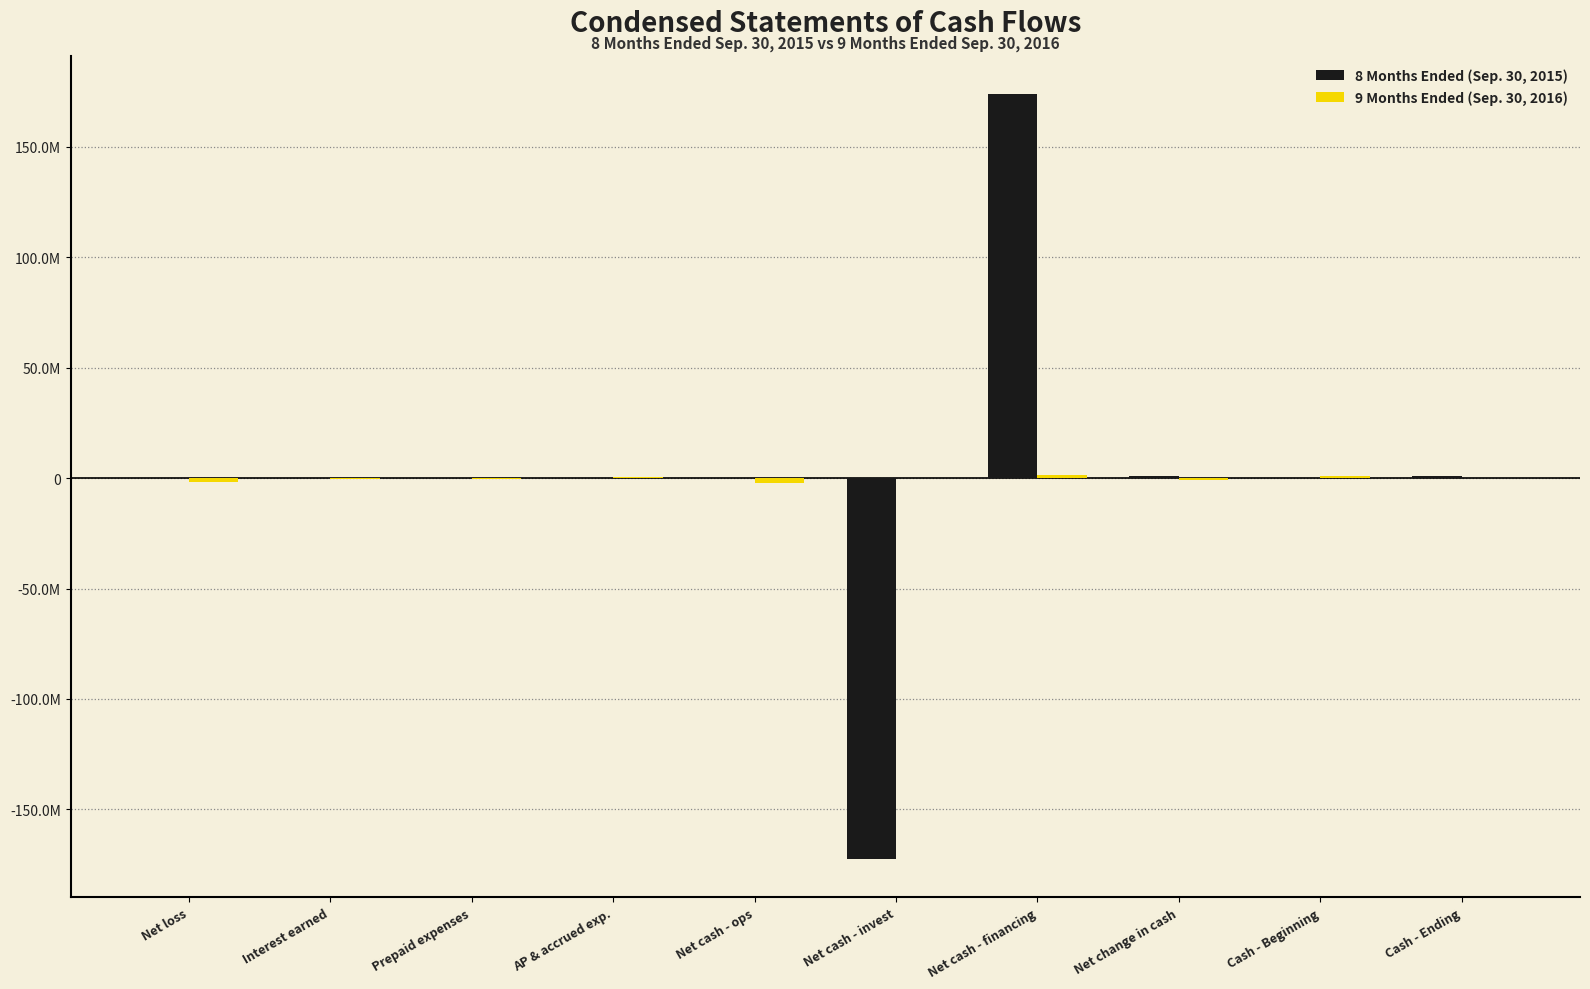

What is the label of the 7th bar from the right?

AP & accrued exp.